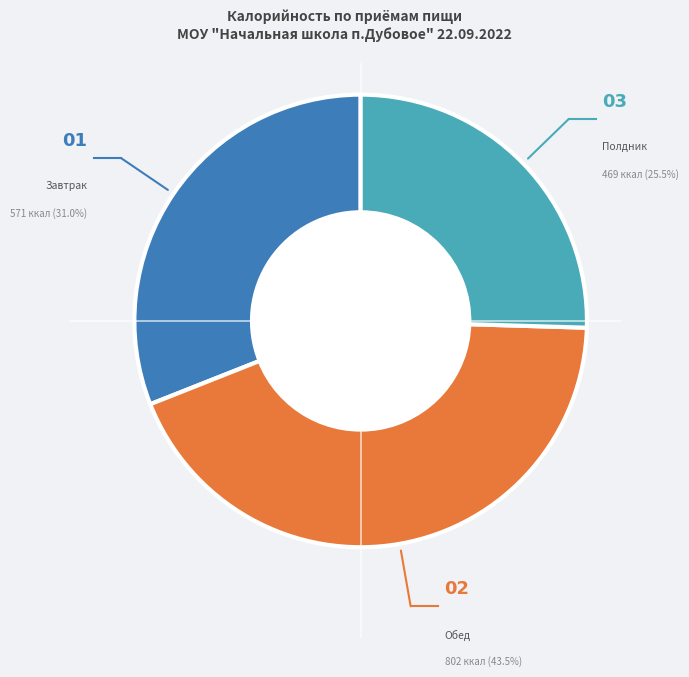

Is there any slice that represents more than half of the pie?

No